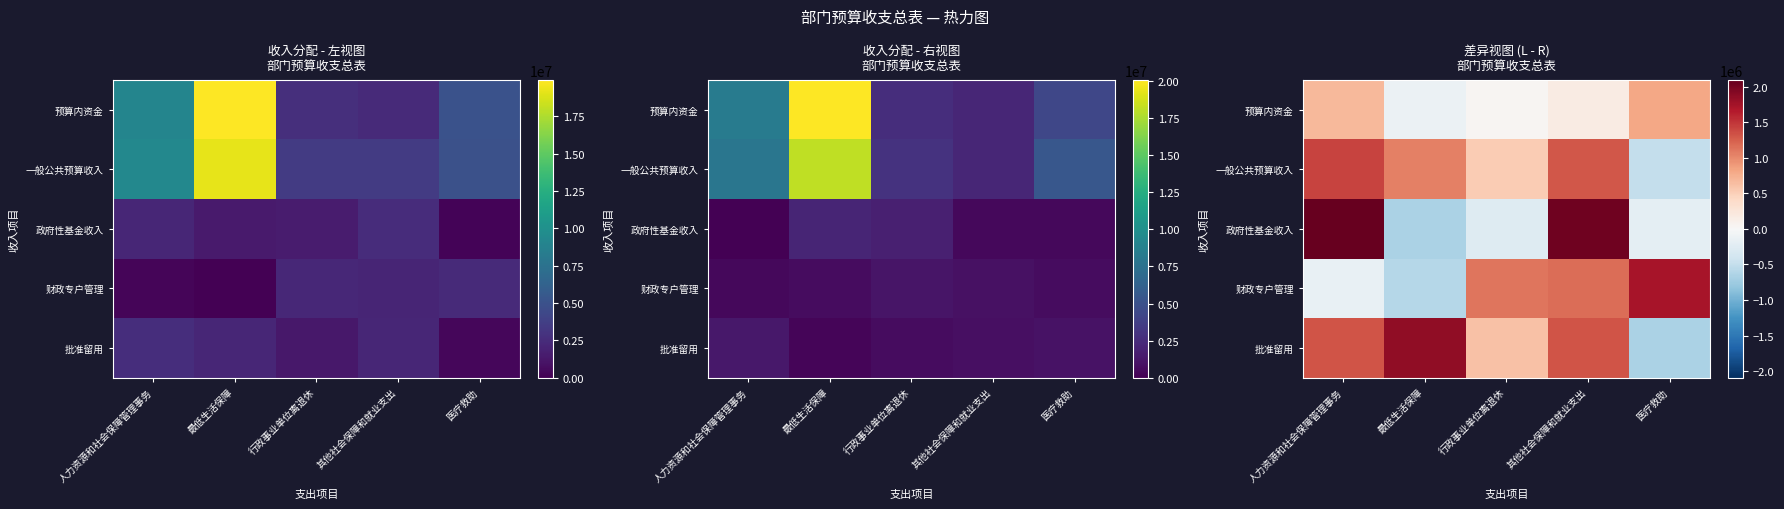

At how many categories does at least one series exceed 490830?

5